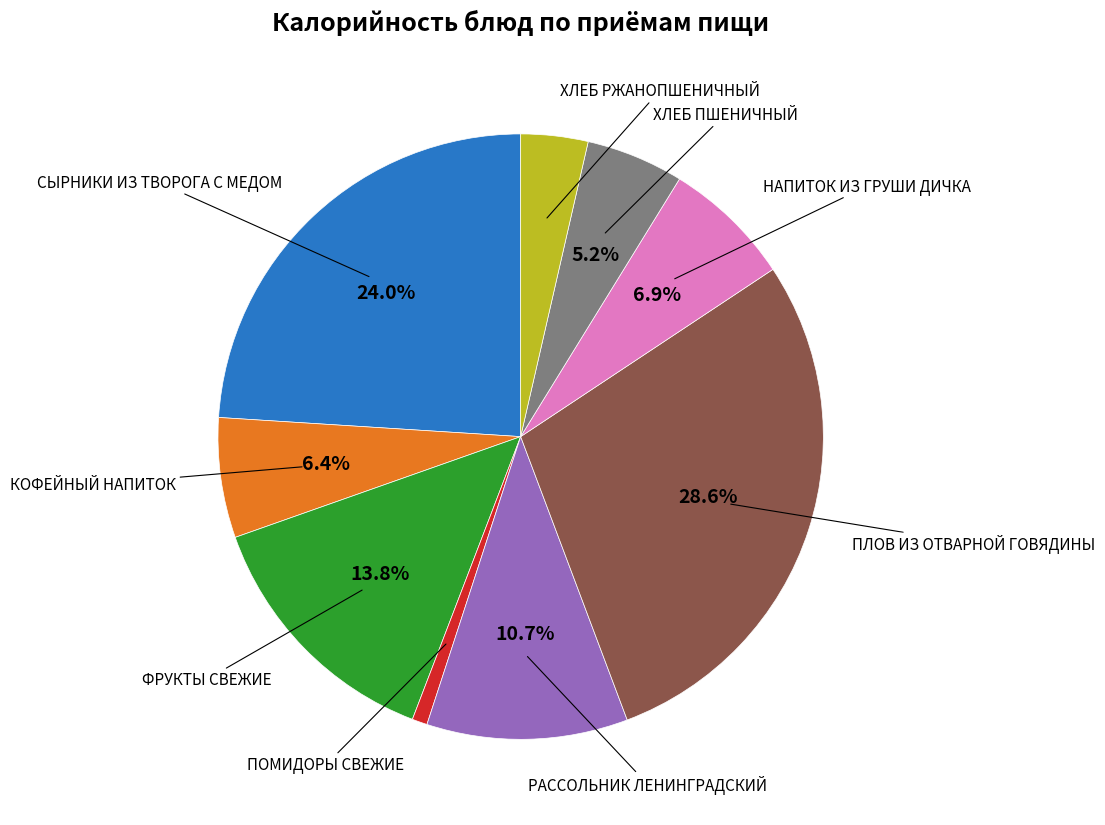

Which has a higher value, ПЛОВ ИЗ ОТВАРНОЙ ГОВЯДИНЫ or РАССОЛЬНИК ЛЕНИНГРАДСКИЙ?

ПЛОВ ИЗ ОТВАРНОЙ ГОВЯДИНЫ